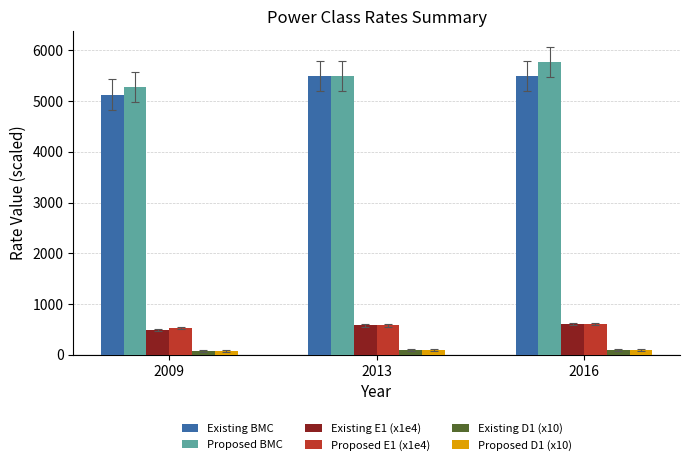

What is the difference between the Proposed E1 (x1e4) values at 2016 and 2013?

33.4